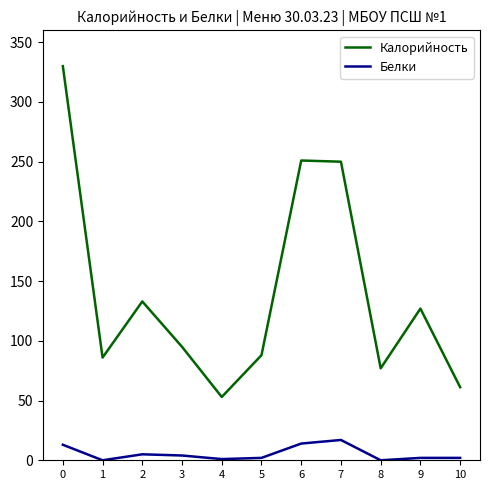

True or false: Калорийность and Белки cross at least once.

False